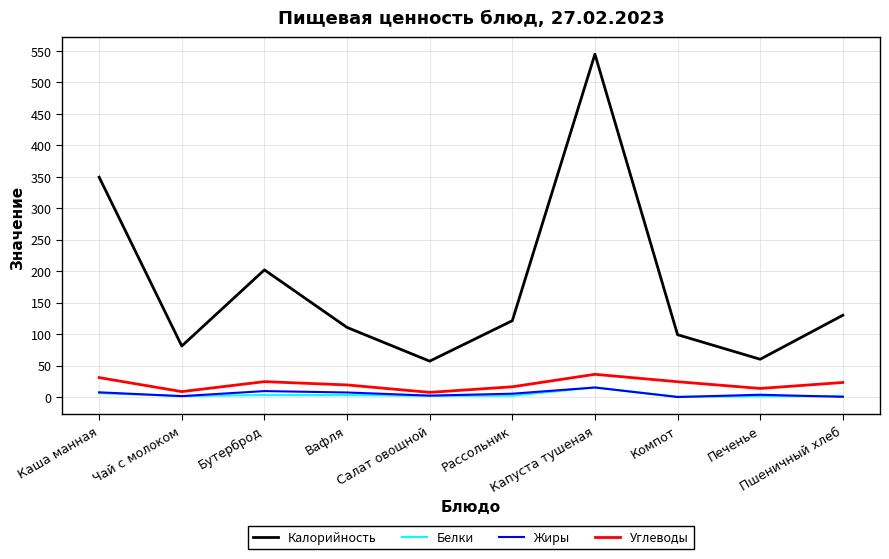

Is the value of Углеводы at Печенье greater than the value of Калорийность at Пшеничный хлеб?

No